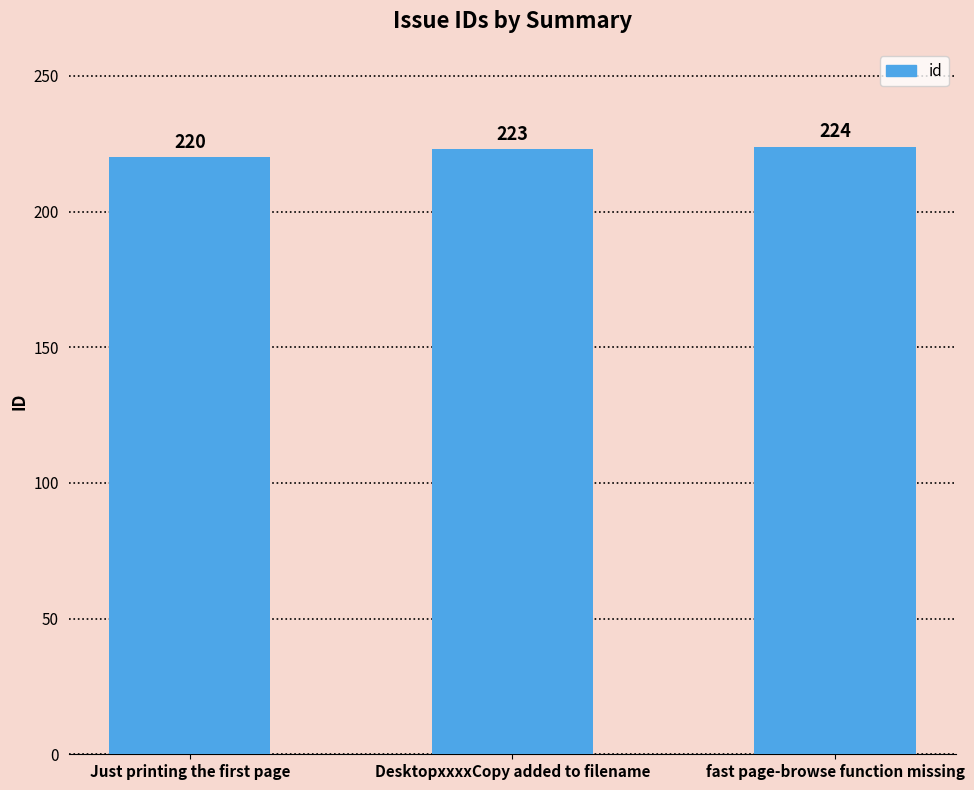

Read the value at fast page-browse function missing.

224